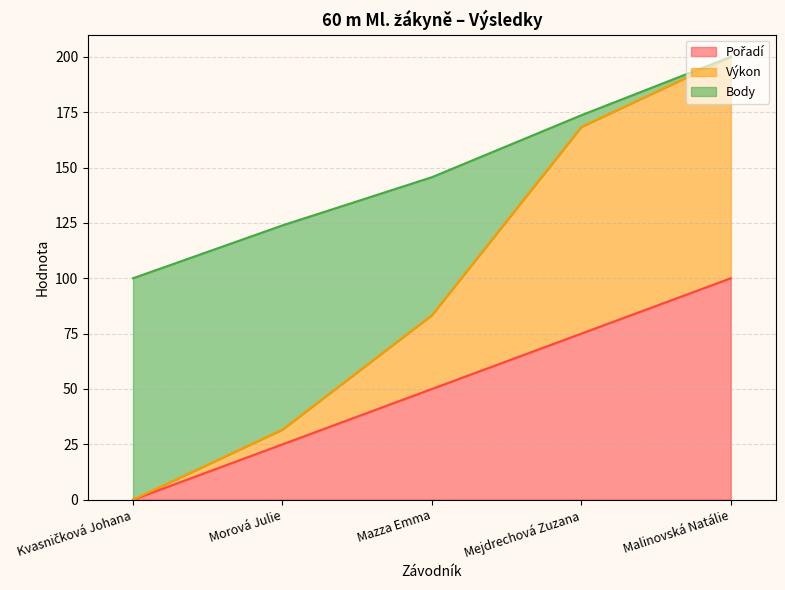

At which category is the sum across all series the highest?

Malinovská Natálie